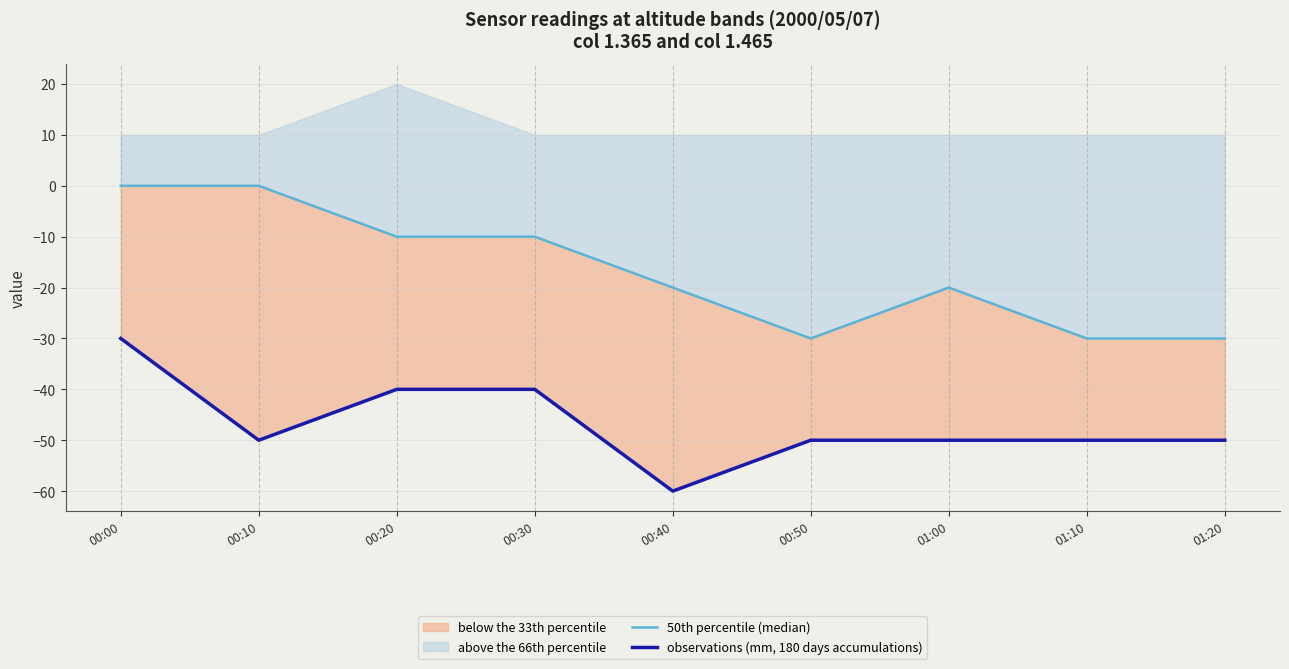

What is the average value of the observations (mm, 180 days accumulations) series?

-47